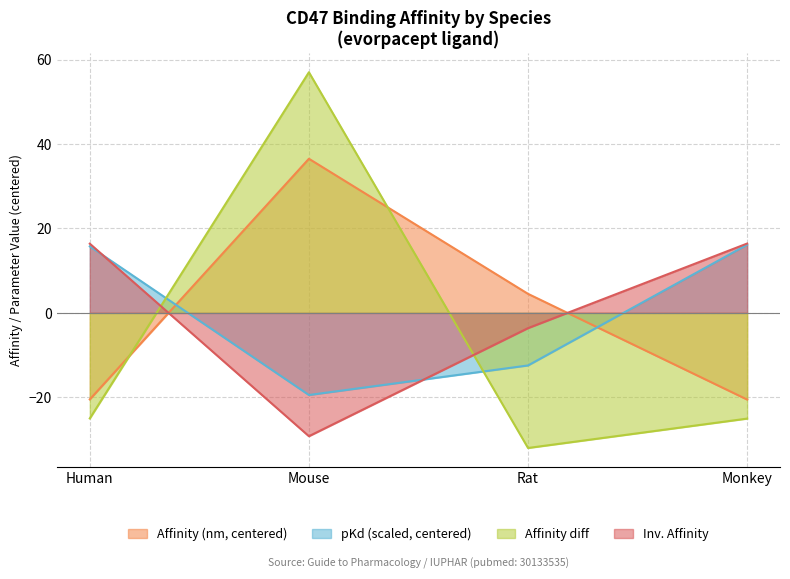

At which category is the sum across all series the highest?

Mouse